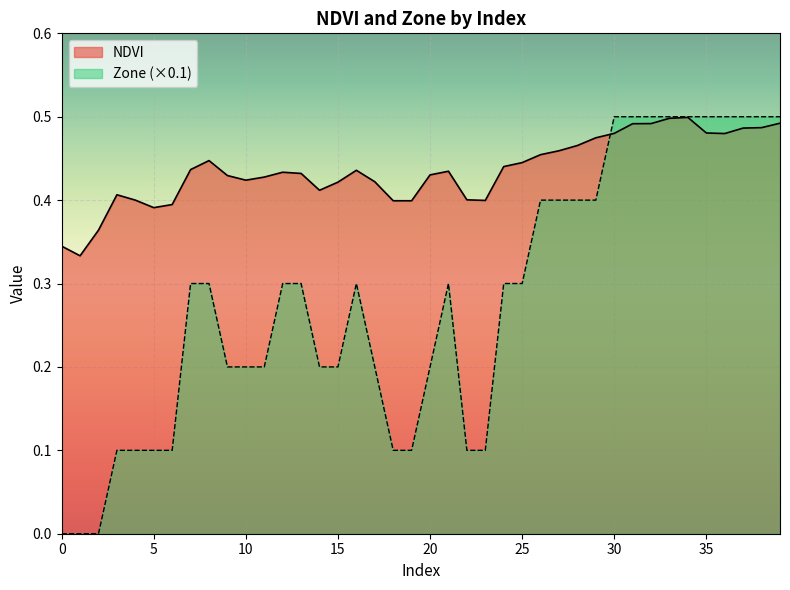

Between which two adjacent categories do NDVI and Zone first intersect?

29 and 30